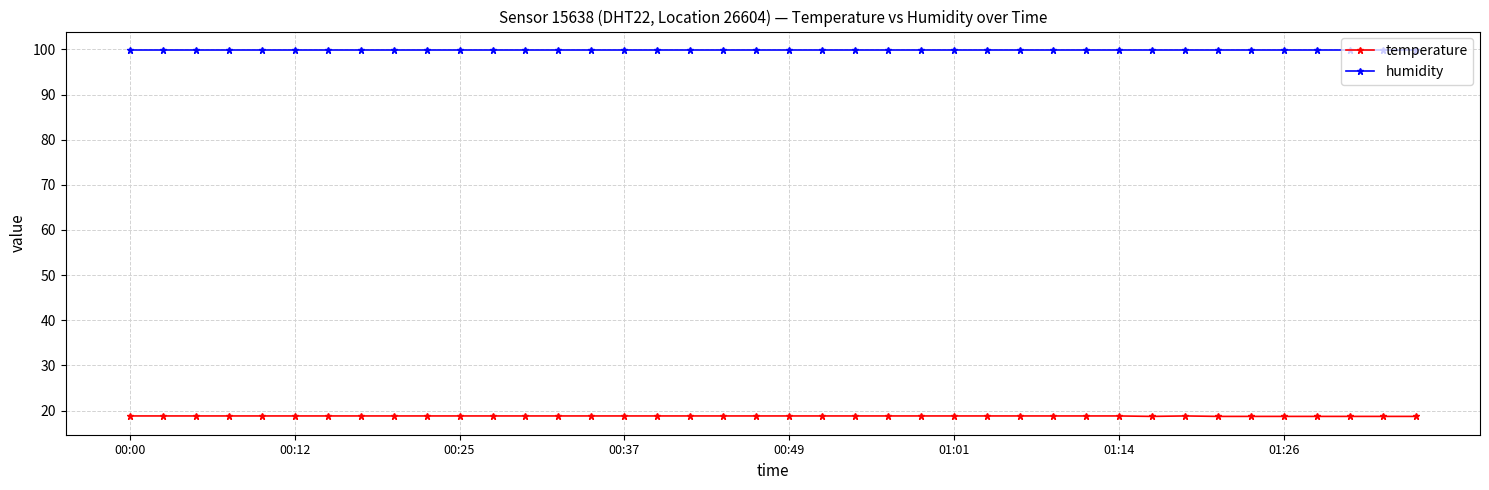

What is the average value of the humidity series?

99.9